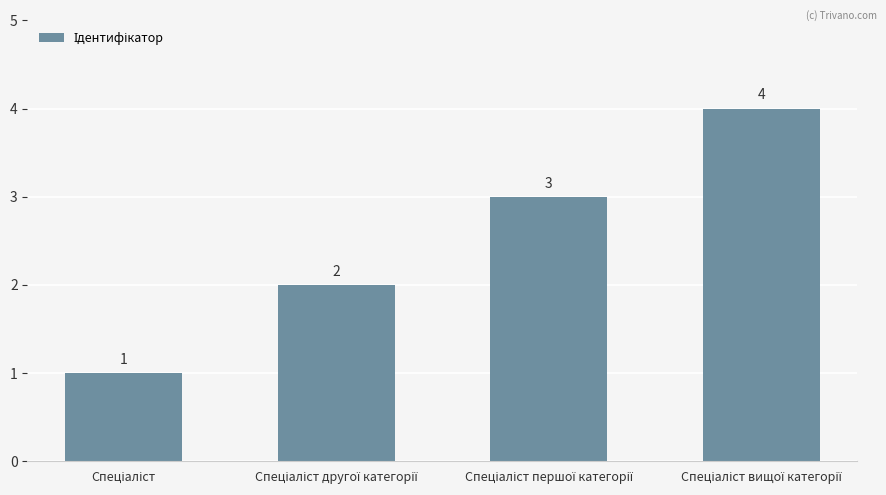

How many distinct data groups are displayed?

1